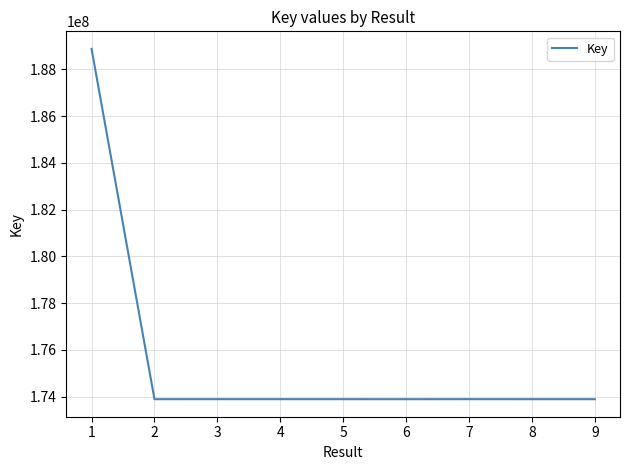

What is the minimum value shown in the chart?

173891730